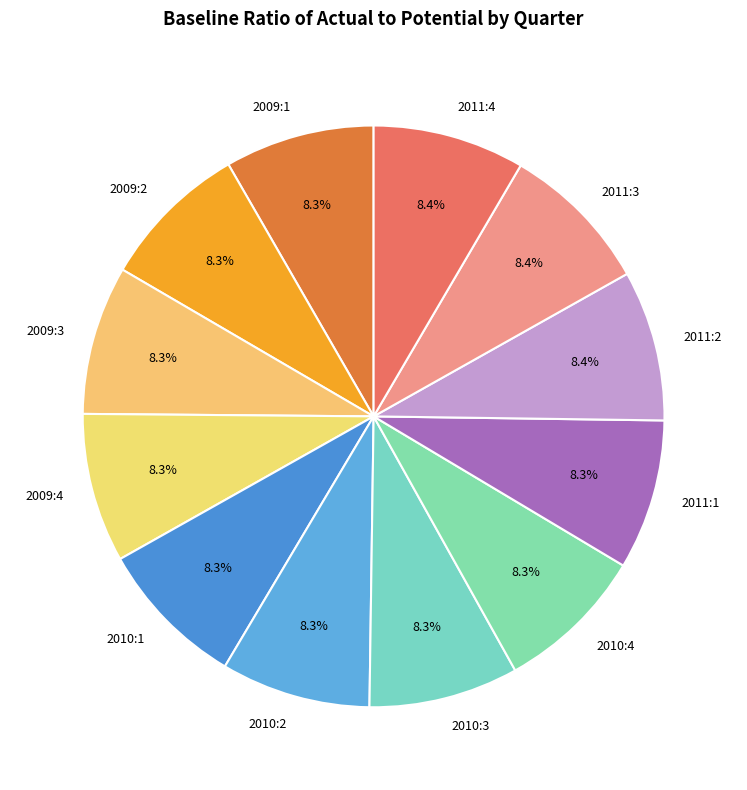

Is 2010:2 the majority of the pie?

No